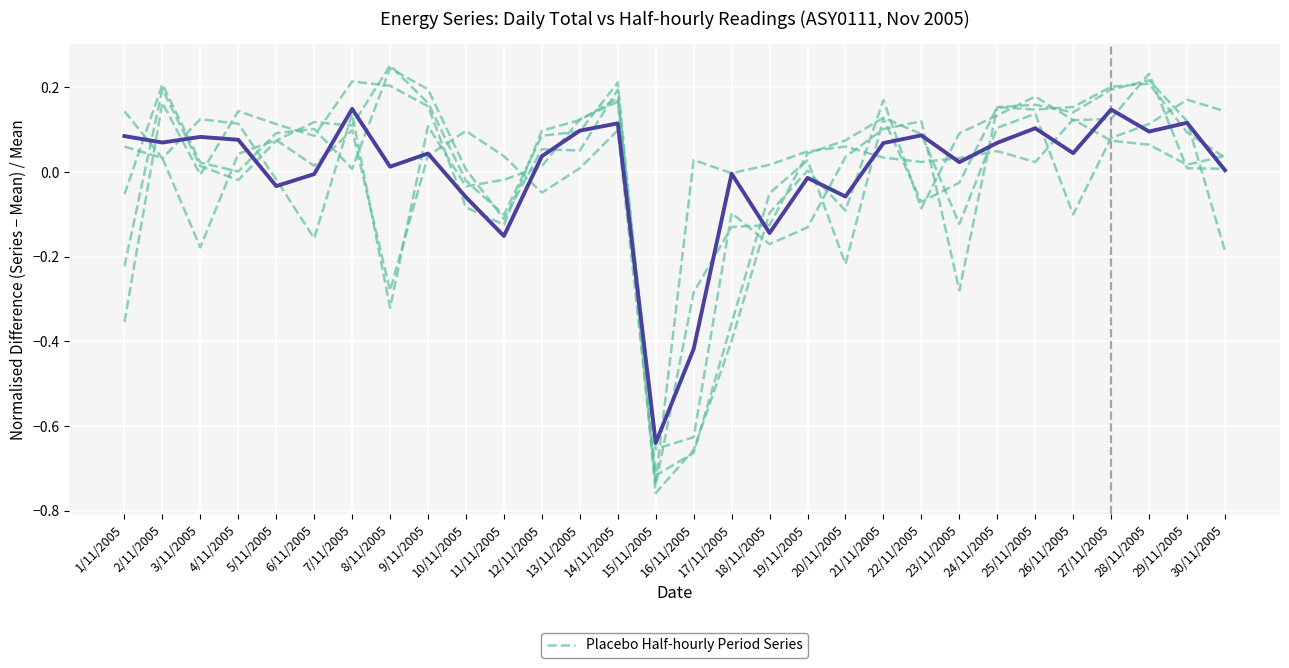

Rank the categories by Placebo Half-hourly Series value from lowest to highest.

15/11/2005, 8/11/2005, 16/11/2005, 6/11/2005, 17/11/2005, 18/11/2005, 23/11/2005, 26/11/2005, 10/11/2005, 11/11/2005, 5/11/2005, 12/11/2005, 2/11/2005, 19/11/2005, 20/11/2005, 27/11/2005, 22/11/2005, 24/11/2005, 9/11/2005, 28/11/2005, 4/11/2005, 13/11/2005, 3/11/2005, 21/11/2005, 7/11/2005, 25/11/2005, 1/11/2005, 30/11/2005, 14/11/2005, 29/11/2005